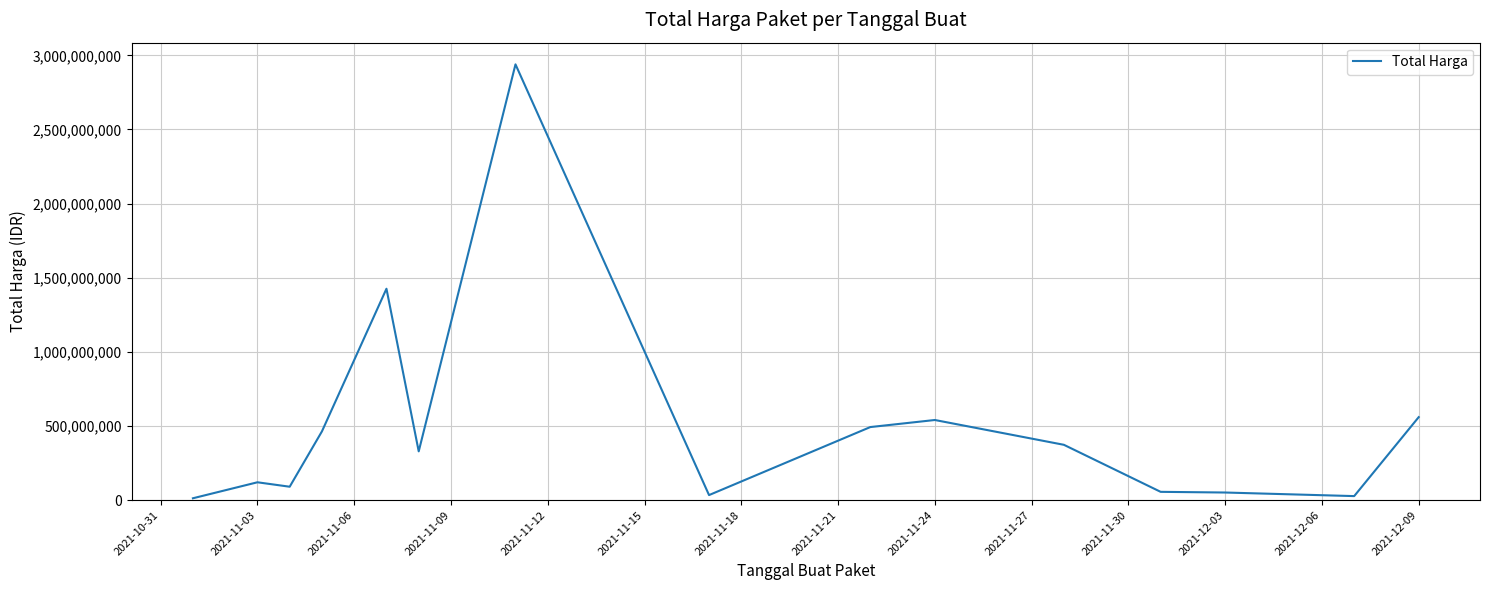

What is the greatest value displayed?

2938963240